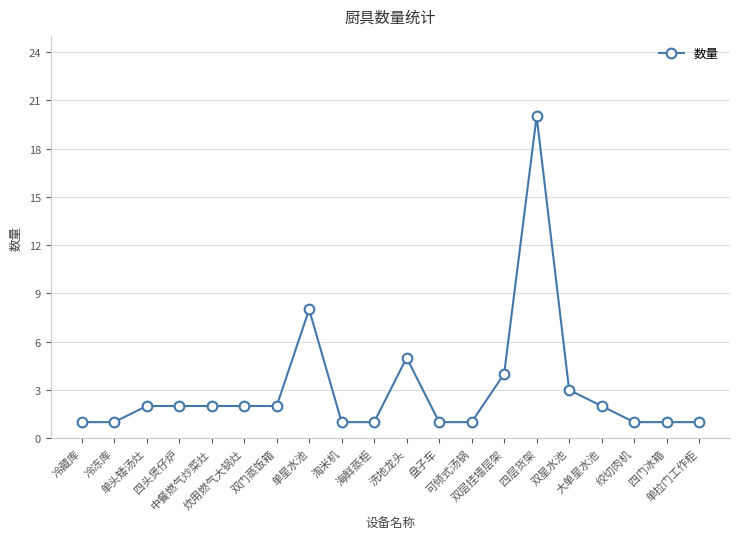

What is the value of the 20th point from the left?

1